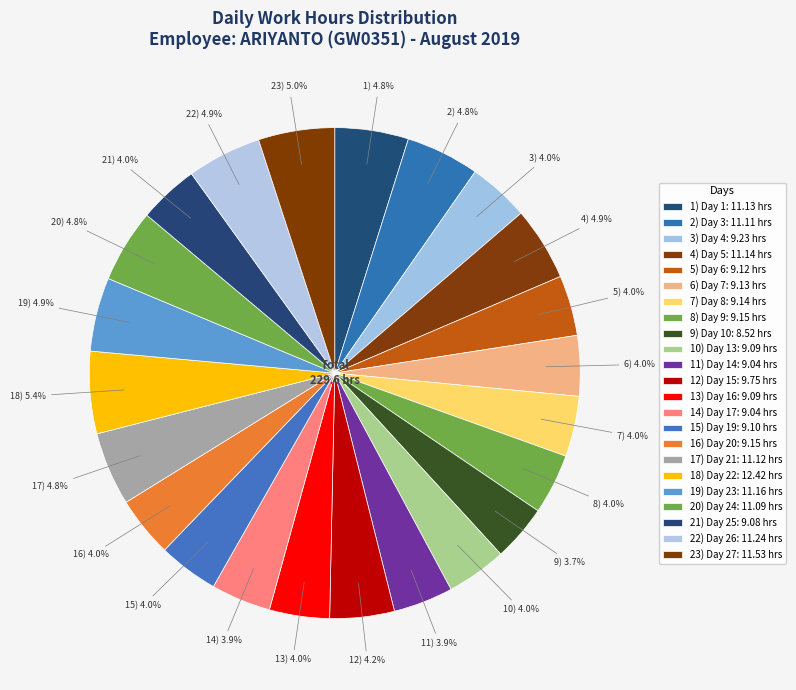

To the nearest percent, what is the average slice percentage?

4%